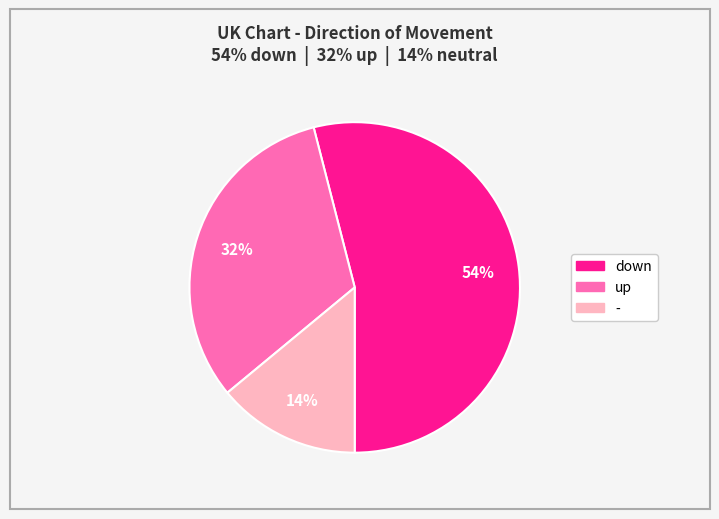

Which slice is the smallest?

-